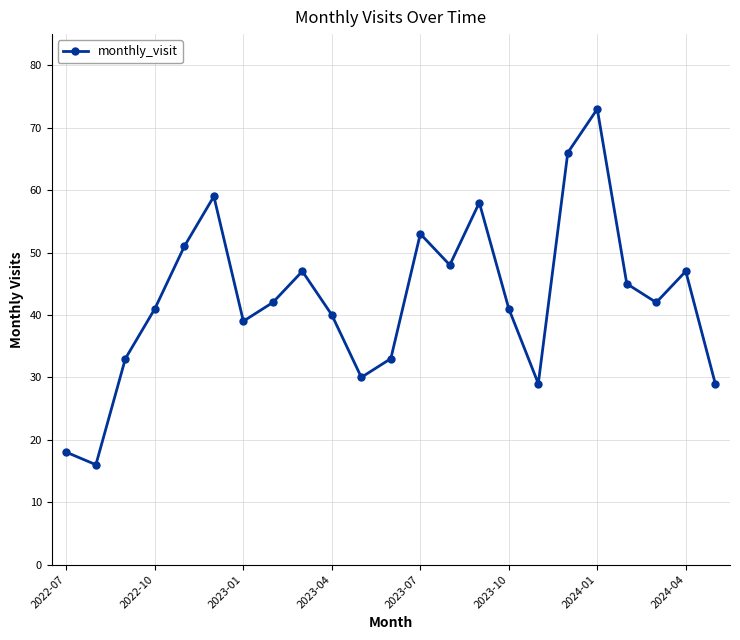

What is the difference between the maximum and minimum values?

57